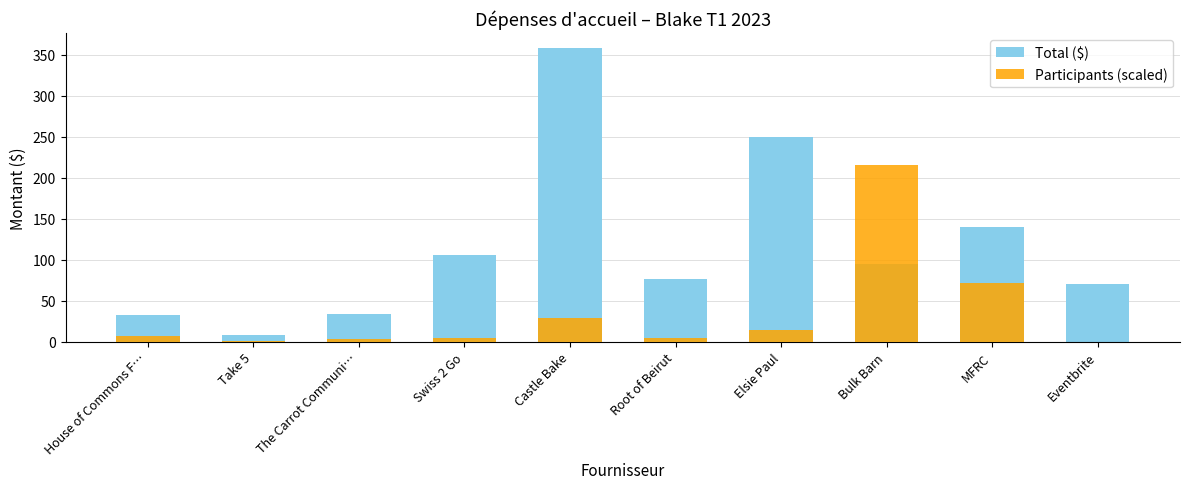

What is the total value across all series at Take 5?

9.0